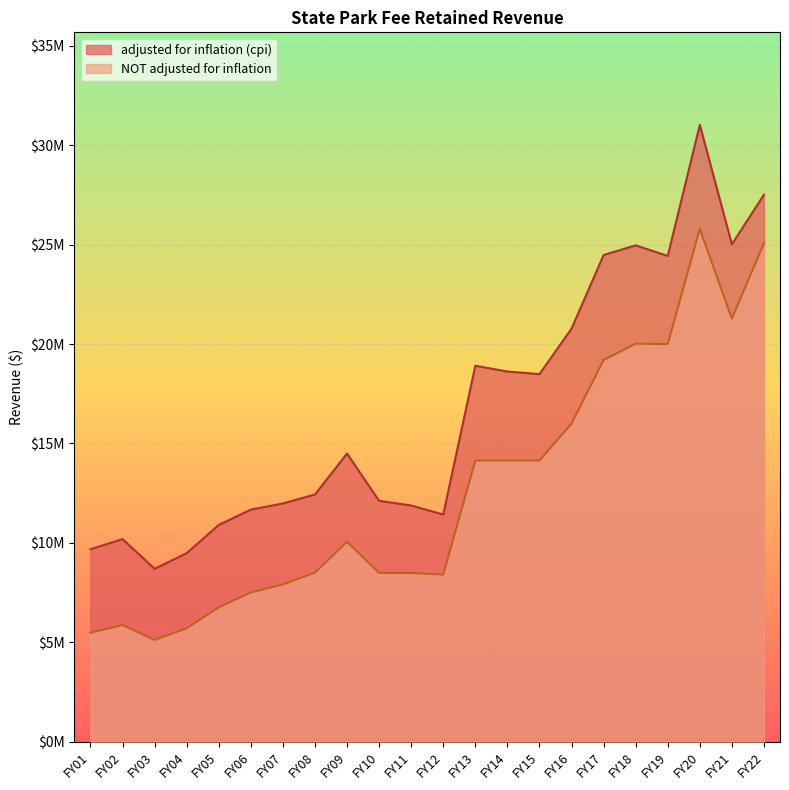

Which series has the largest total across all categories?

adjusted for inflation (cpi)